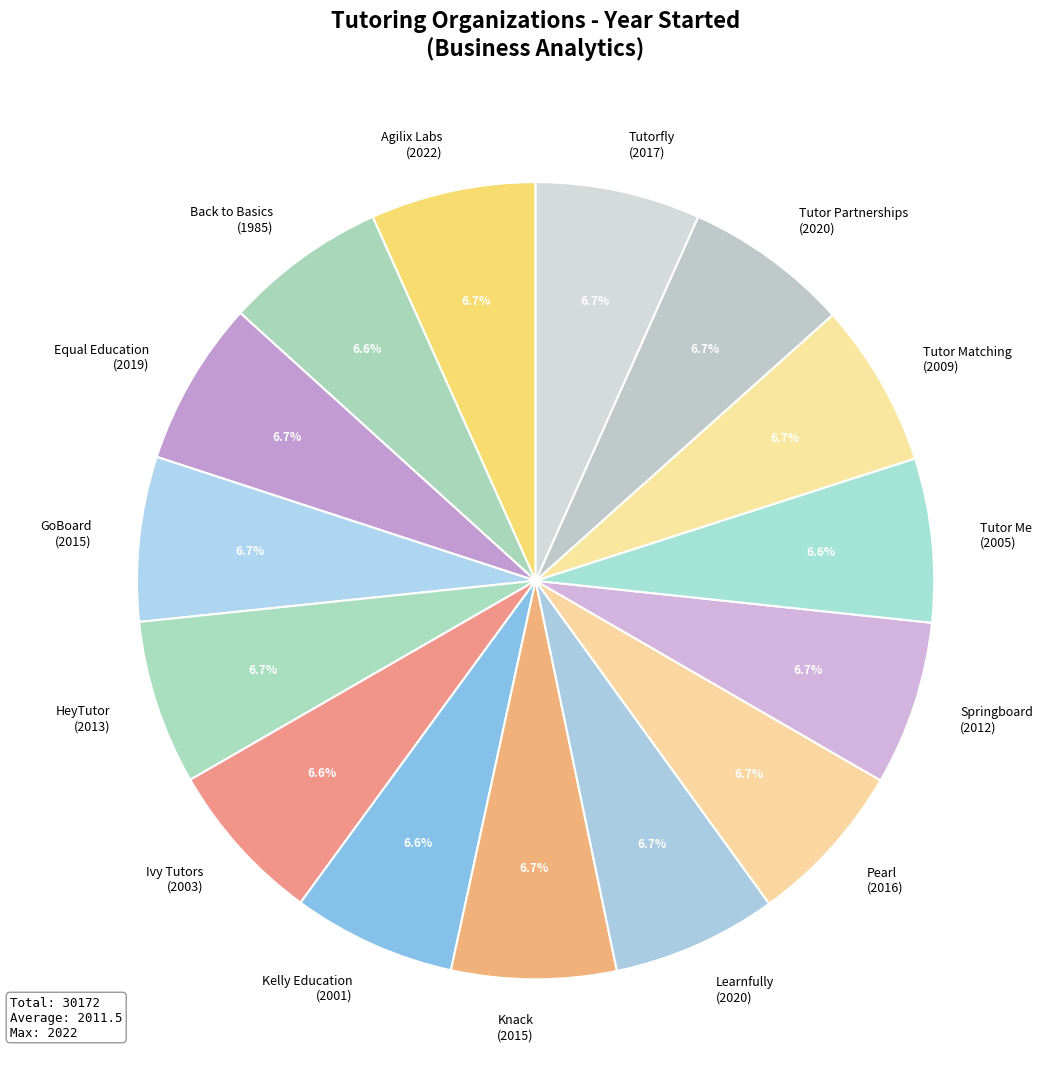

Approximately how many times larger is the value at Learnfully (2020) compared to Agilix Labs (2022)?

1.0